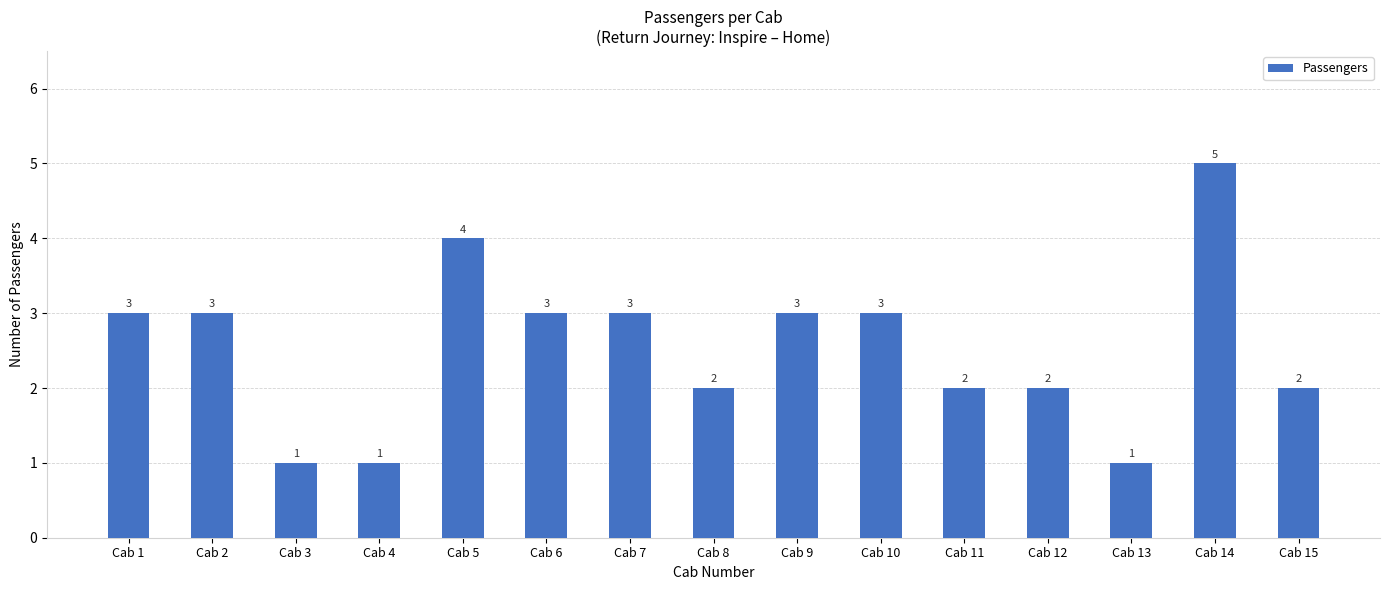

What is the value of the 9th bar from the left?

3